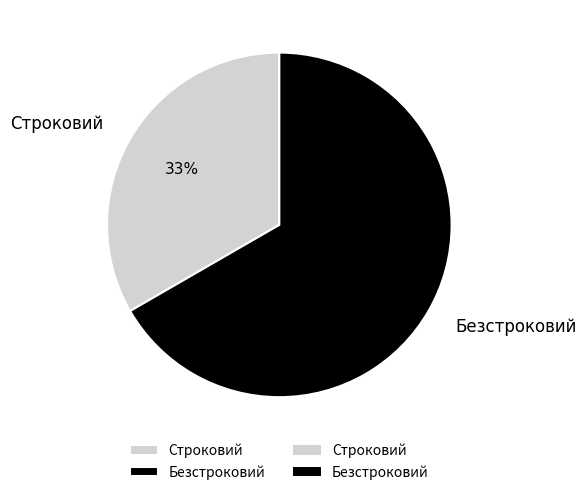

What is the smallest slice in the pie chart?

Строковий